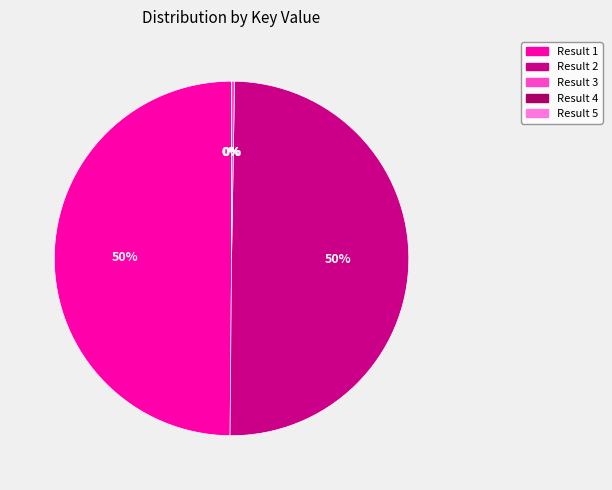

To the nearest percent, what is the average slice percentage?

20%